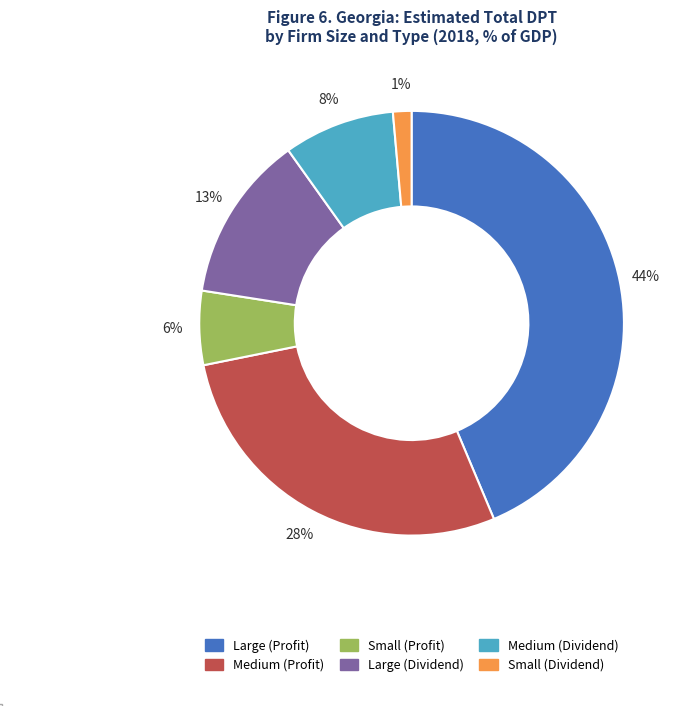

Combined, do Small (Profit) and Medium (Profit) account for over 50%?

No